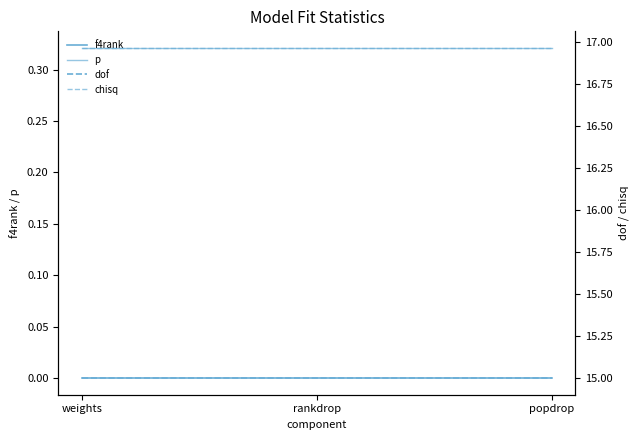

Which series has the largest total across all categories?

chisq